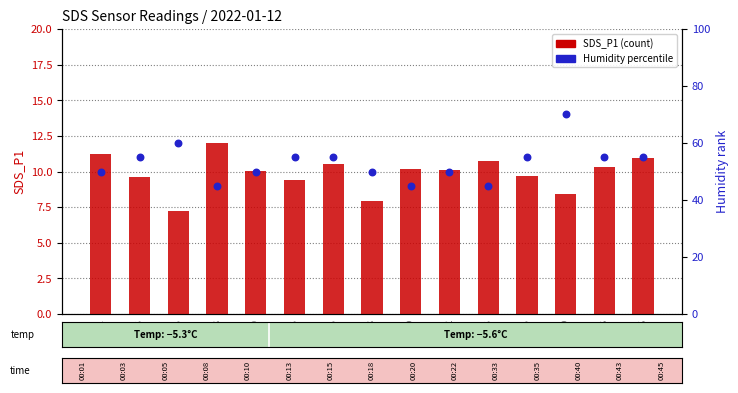

At how many categories does at least one series exceed 30?

15